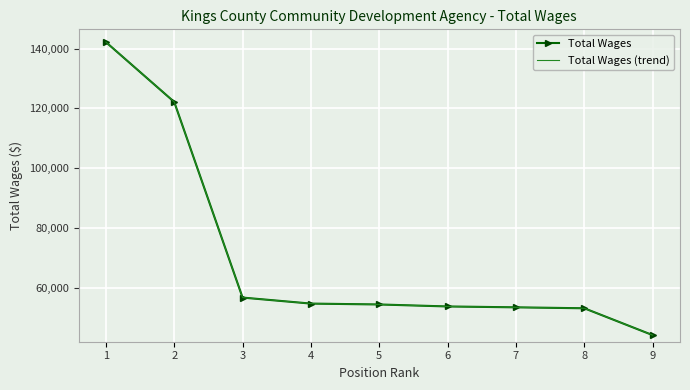

The value of Total Wages (trend) at 7 is 53431. True or false?

True